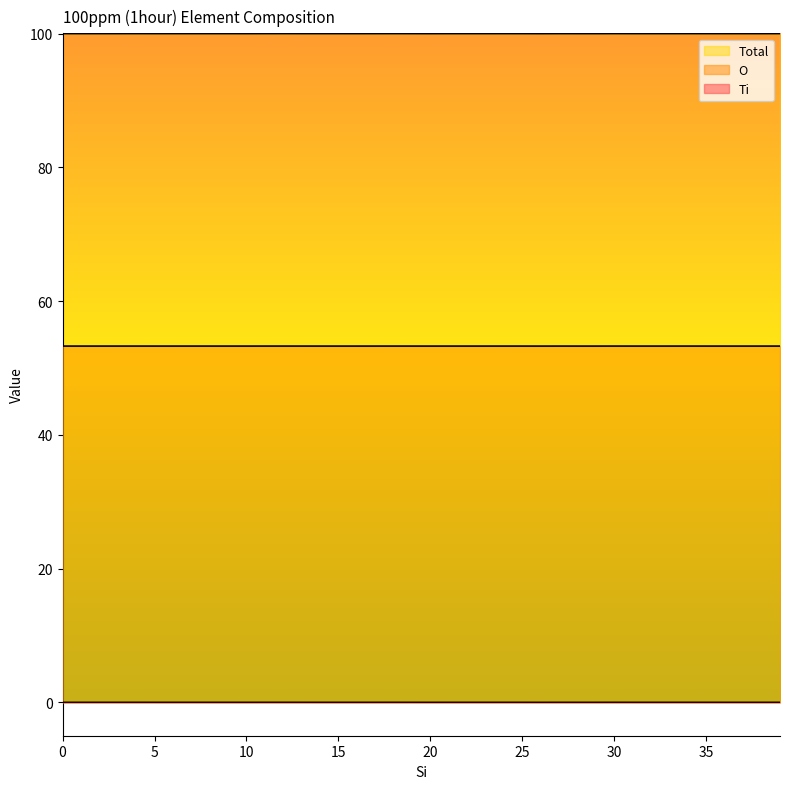

The Total series shows 132.9 at 26. True or false?

False